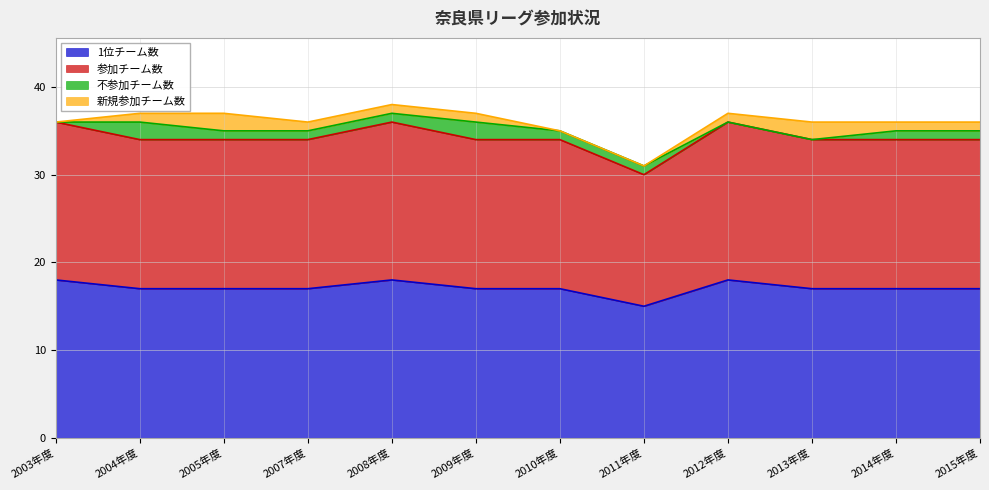

What is the sum of the 1位チーム数 values at 2010年度 and 2004年度?

34